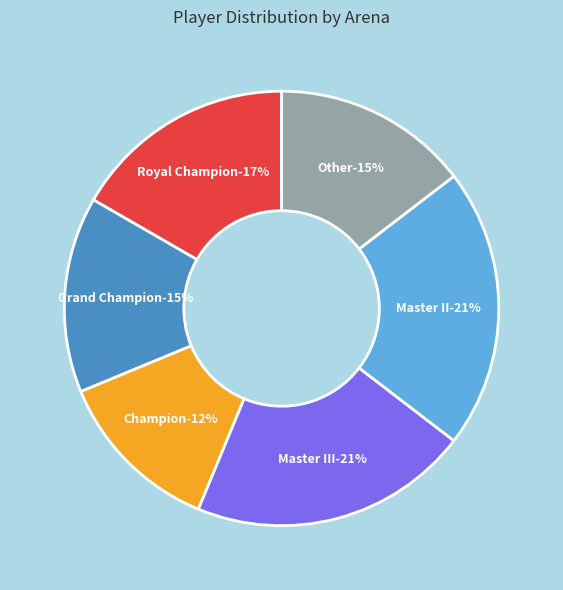

How many segments does this pie chart have?

6